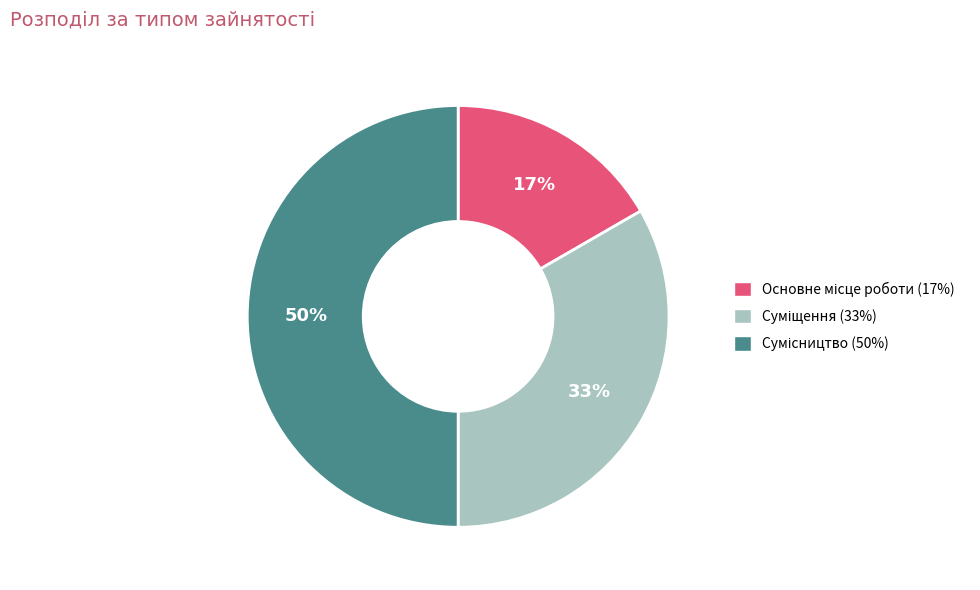

To the nearest percent, what is the difference between the largest and smallest slice percentages?

33%